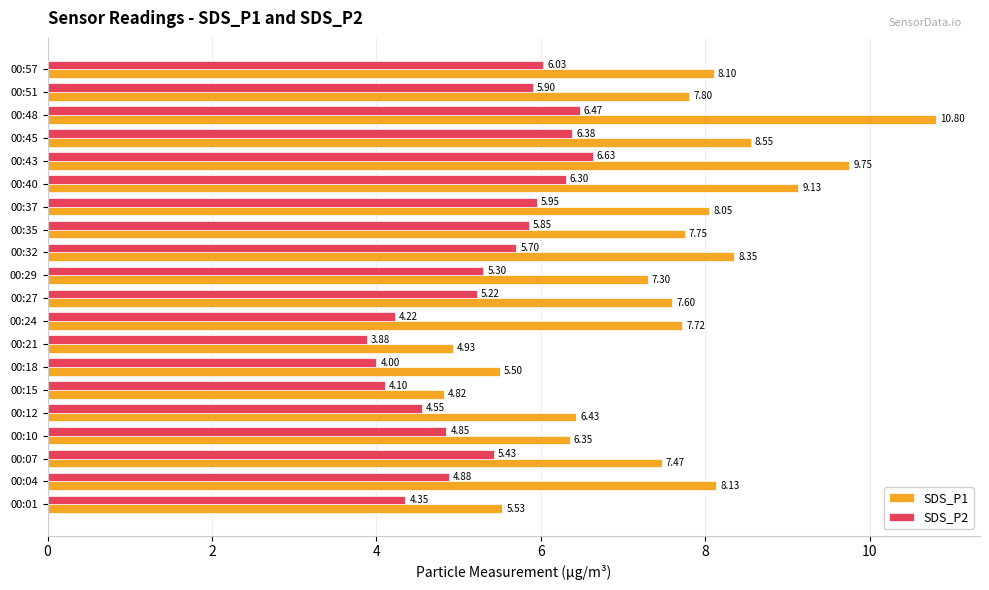

What is the highest value of the SDS_P2 series?

6.6